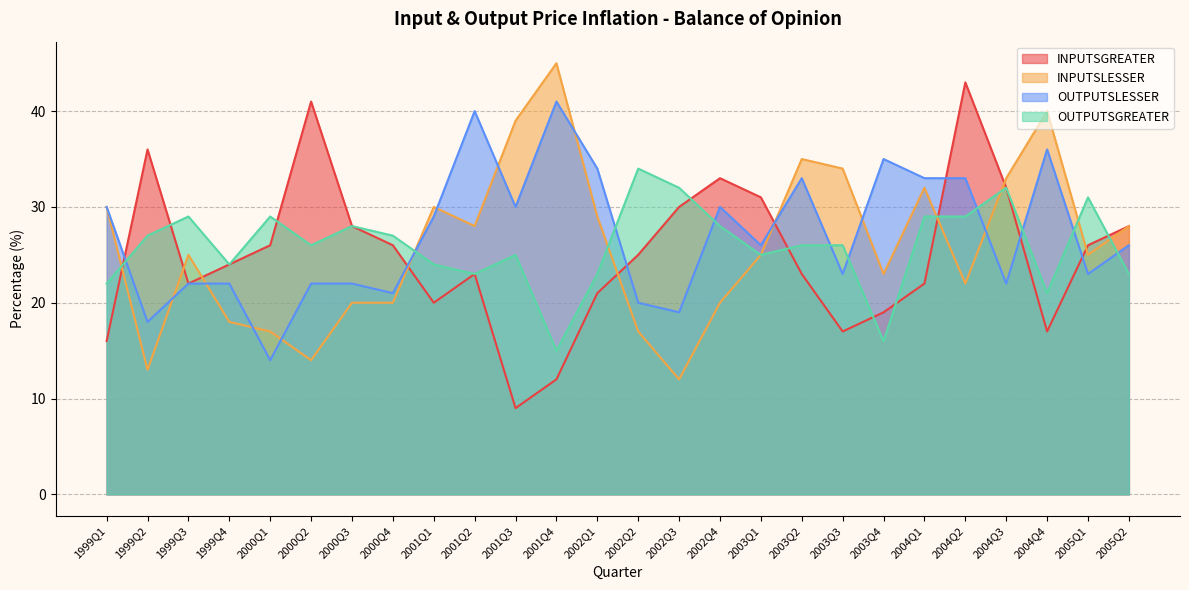

Between 2003Q4 and 2001Q3, which is larger?

2003Q4